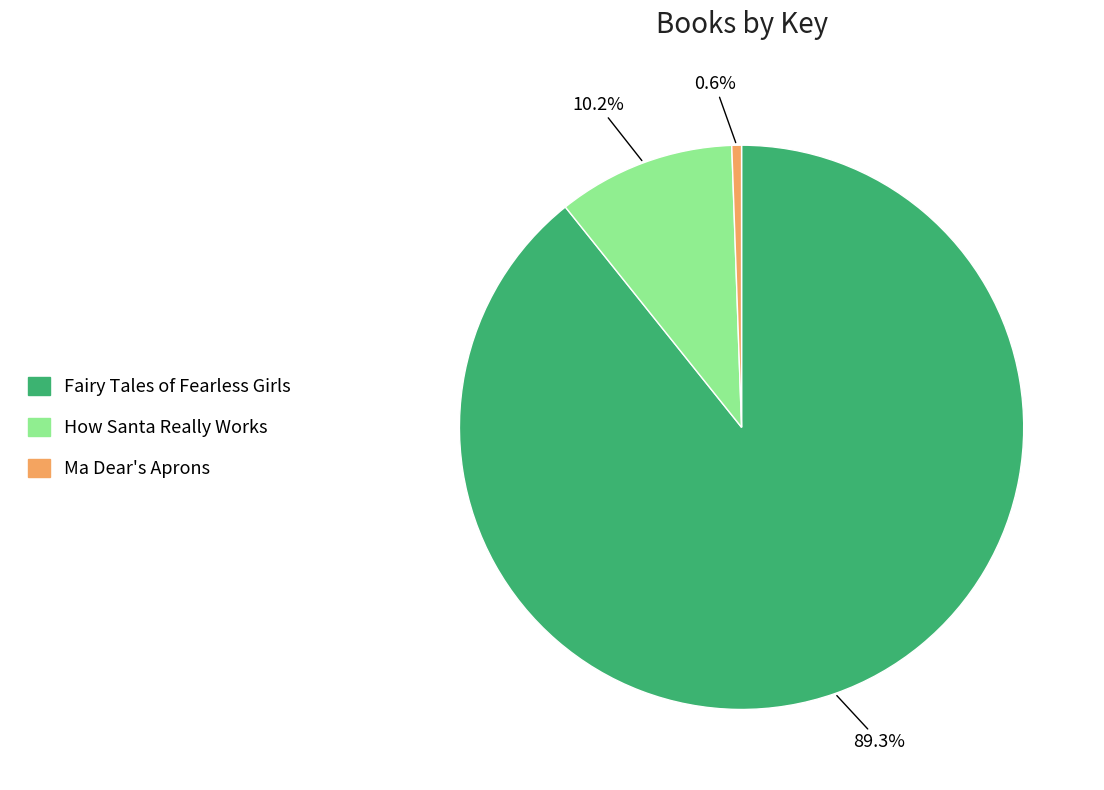

Between How Santa Really Works and Fairy Tales of Fearless Girls, which is larger?

Fairy Tales of Fearless Girls